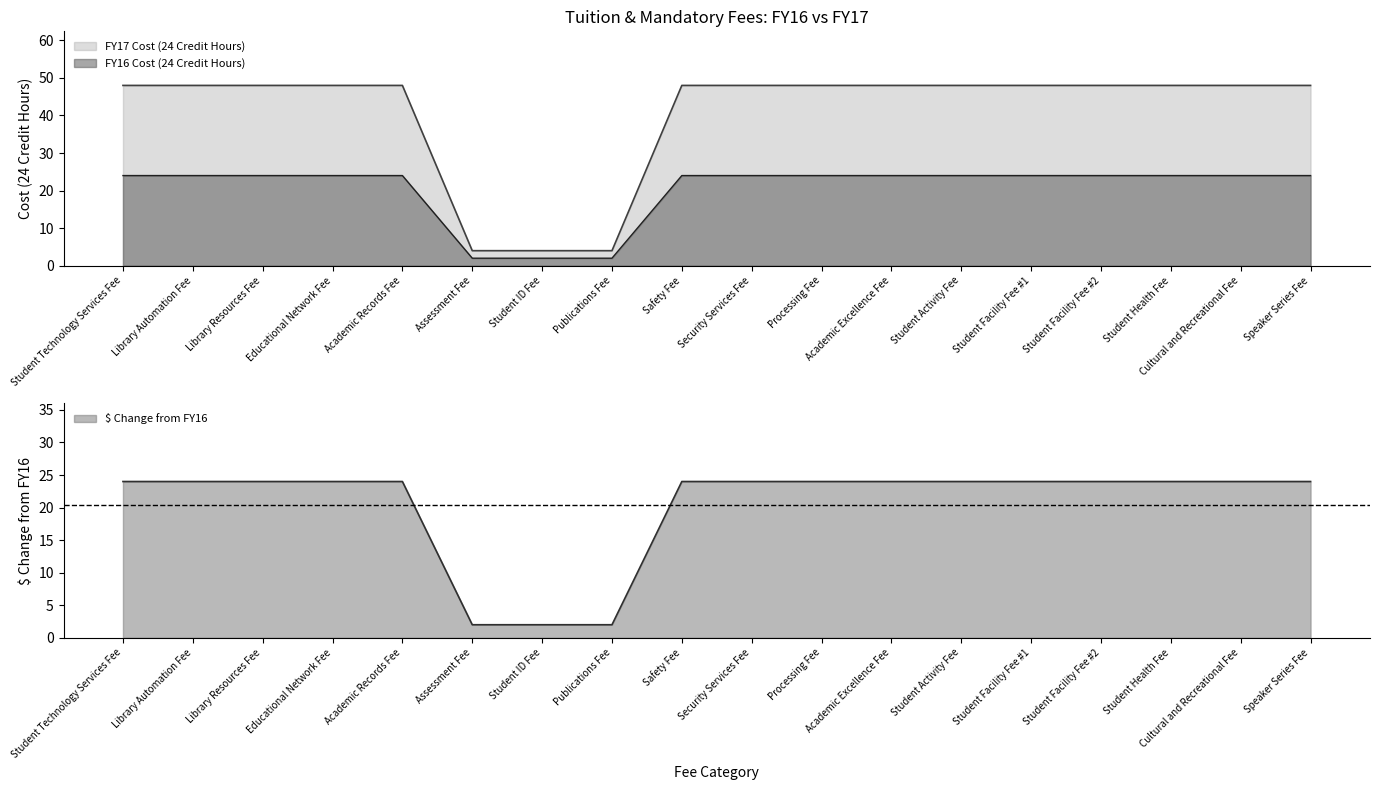

What are all the series names shown in the legend?

FY16 Cost (24 Credit Hours), FY17 Cost (24 Credit Hours), $ Change from FY16